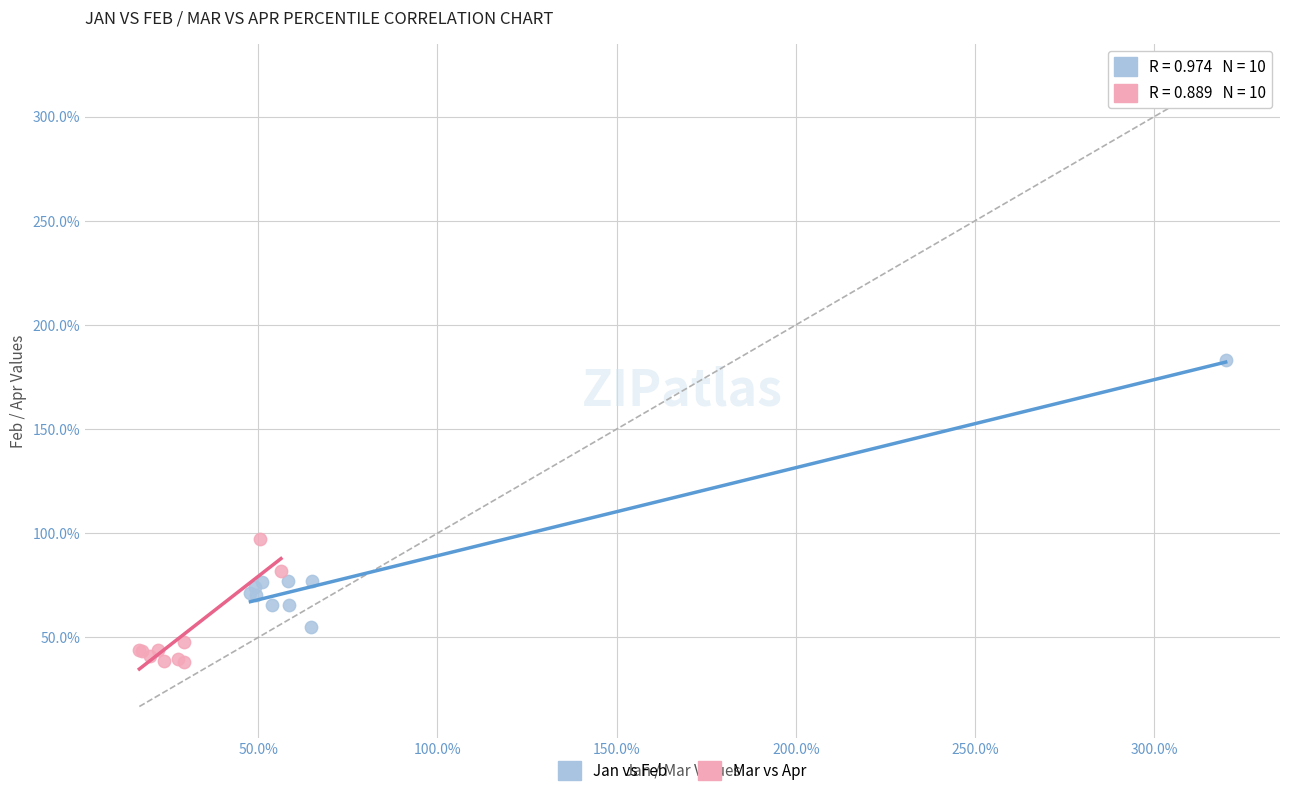

Which series contains the lowest Y value?

Mar vs Apr